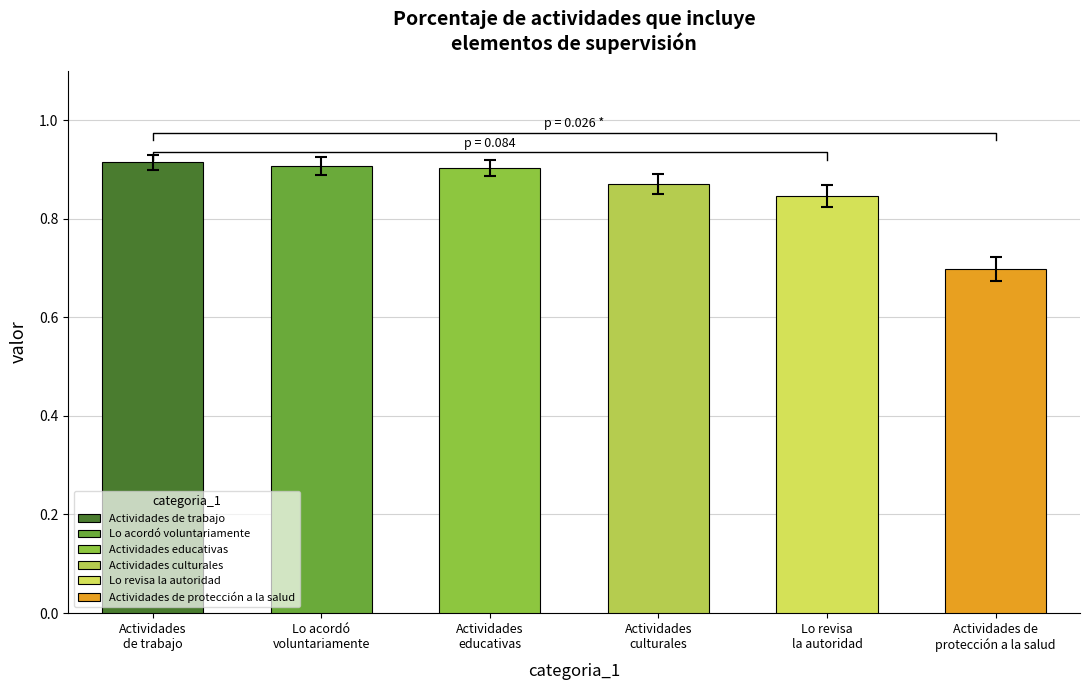

Is it true that the value at Actividades culturales is 0.3?

False